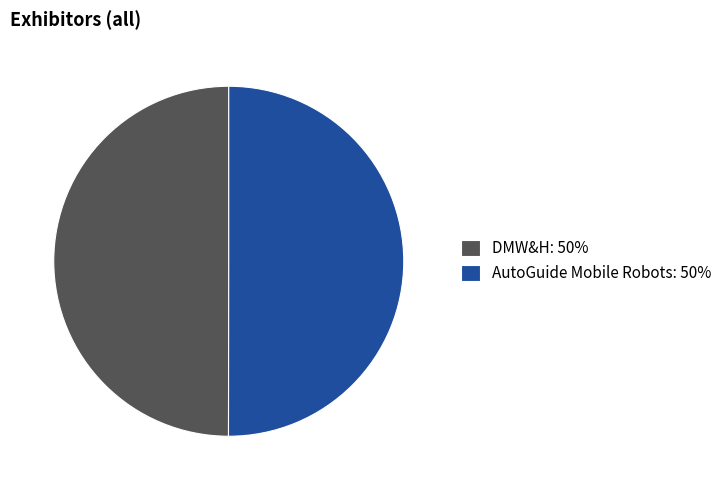

Combined, do DMW&H: 50% and AutoGuide Mobile Robots: 50% account for over 50%?

Yes